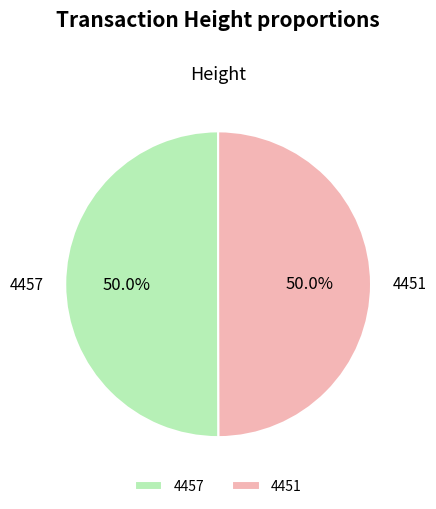

The 4451 slice represents 41% of the pie. True or false?

False